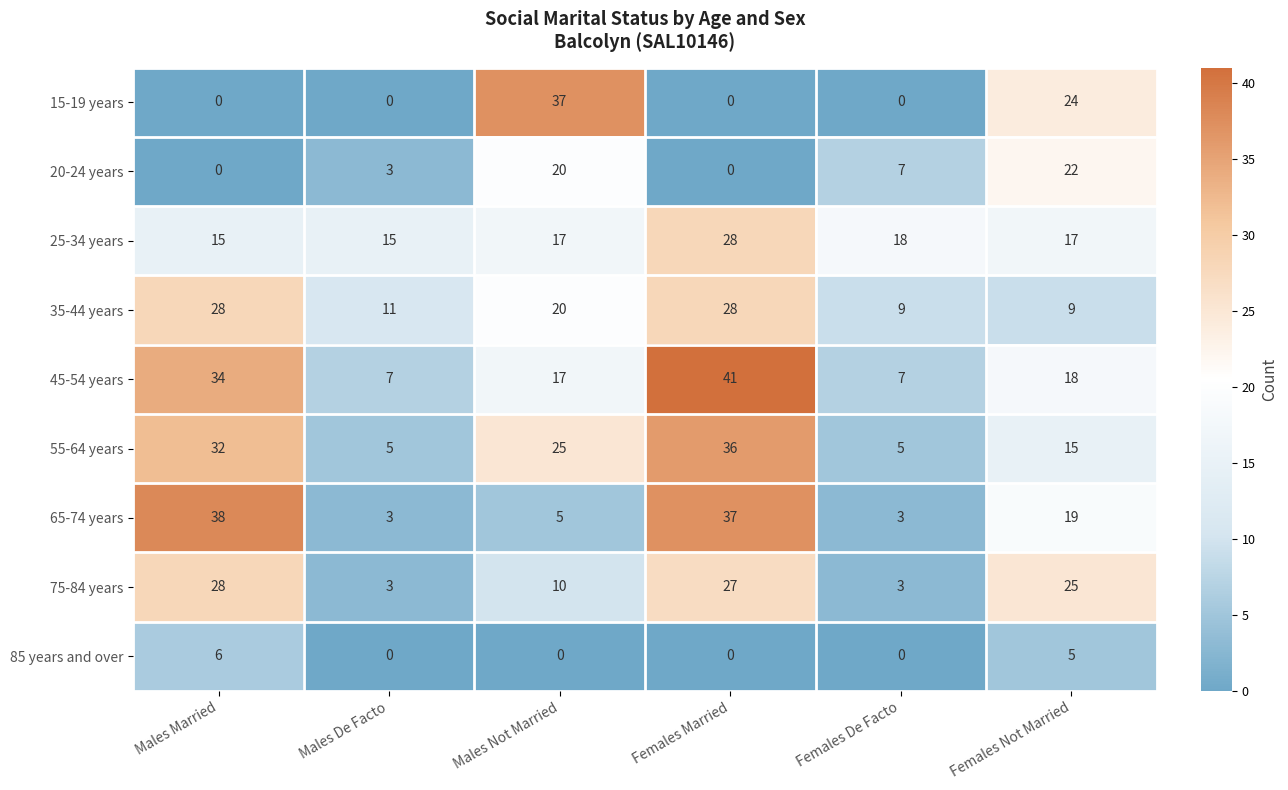

At which category is the sum across all series the highest?

Females Married